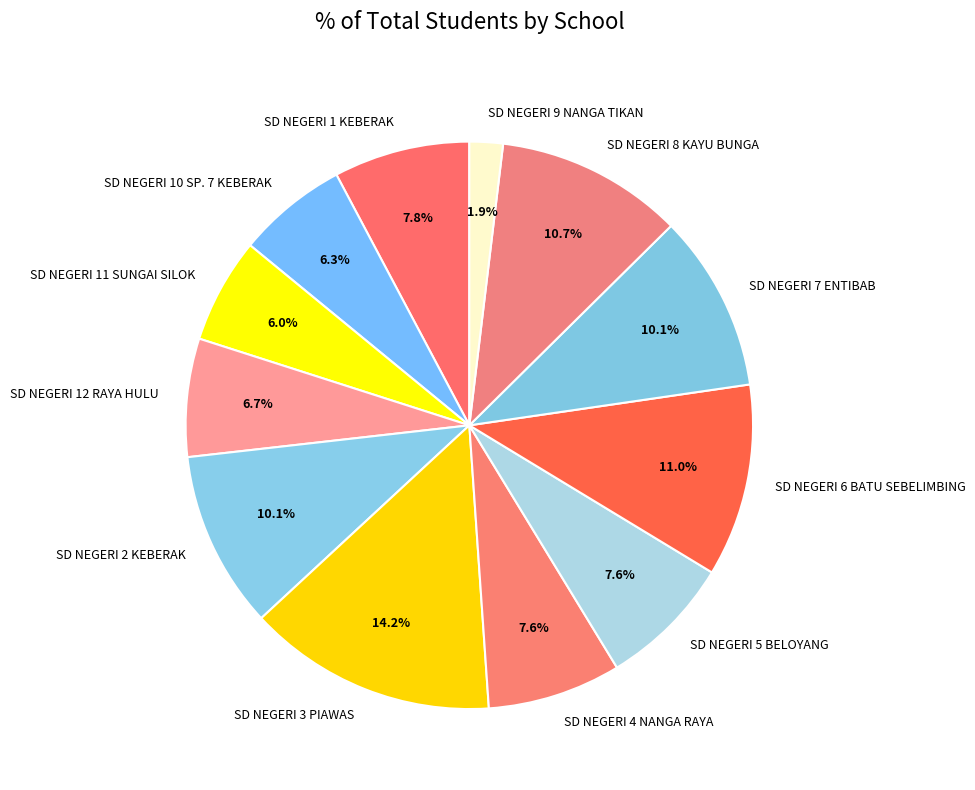

To the nearest percent, what portion does SD NEGERI 2 KEBERAK represent?

10%